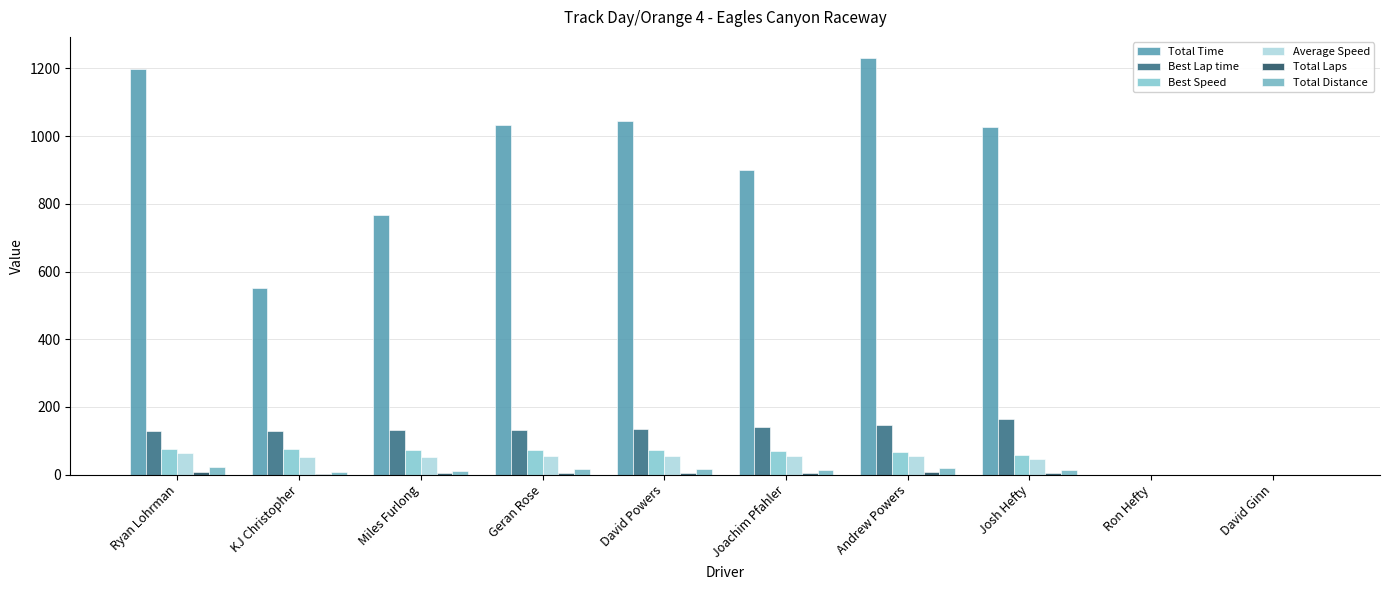

Rank the series by their maximum value, from highest to lowest.

Total Time, Best Lap time, Best Speed, Average Speed, Total Distance, Total Laps